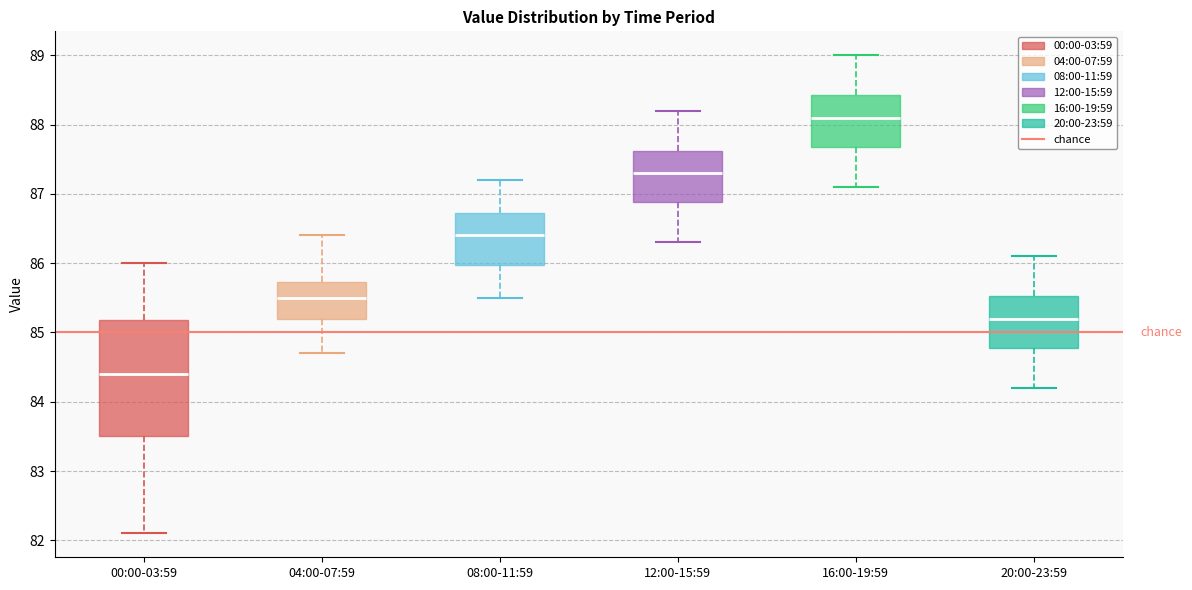

Reading left to right, read every box against the y-axis: the position of its median line, the range the box covers, and the ends of its whiskers. The values are not printed on the chart, so give them approximately, as read against the axis.

00:00-03:59: median 84.4, box 83.5 to 85.2, whiskers 82.1 to 86.0
04:00-07:59: median 85.5, box 85.2 to 85.7, whiskers 84.7 to 86.4
08:00-11:59: median 86.4, box 86.0 to 86.7, whiskers 85.5 to 87.2
12:00-15:59: median 87.3, box 86.9 to 87.6, whiskers 86.3 to 88.2
16:00-19:59: median 88.1, box 87.7 to 88.4, whiskers 87.1 to 89.0
20:00-23:59: median 85.2, box 84.8 to 85.5, whiskers 84.2 to 86.1